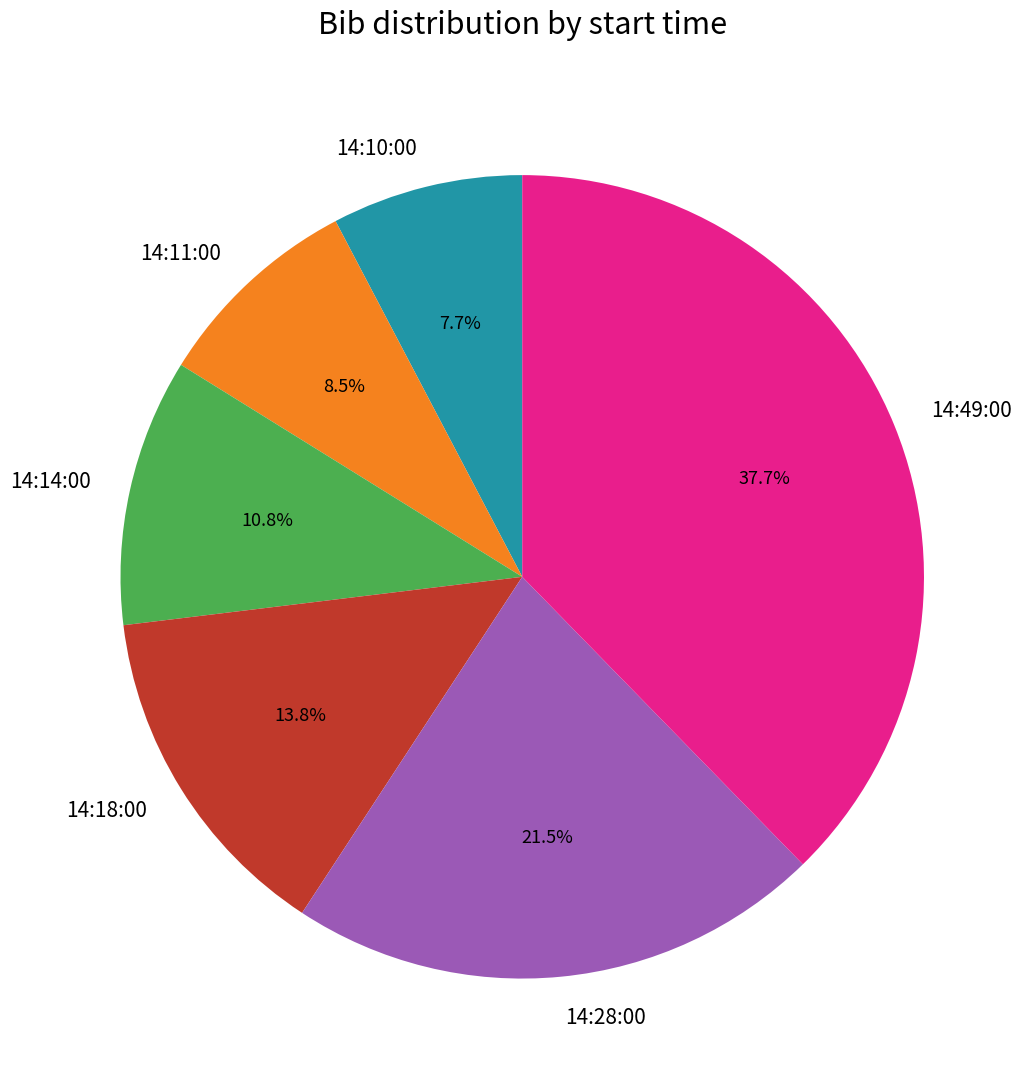

What is the total percentage of 14:18:00 and 14:11:00?

22.3%